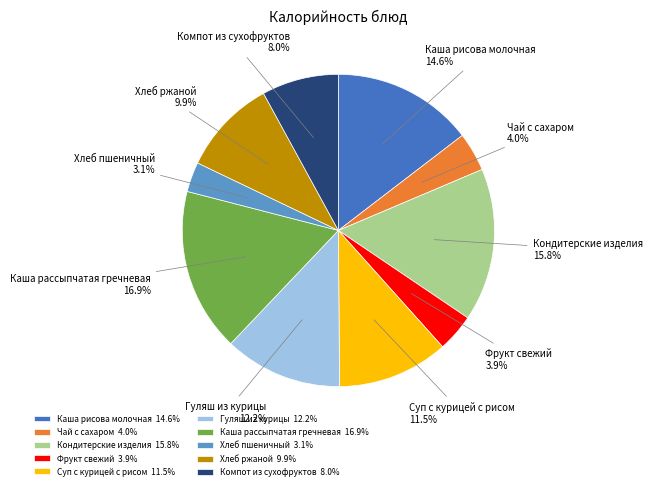

Approximately how many times larger is the value at Каша рассыпчатая гречневая compared to Гуляш из курицы?

1.4